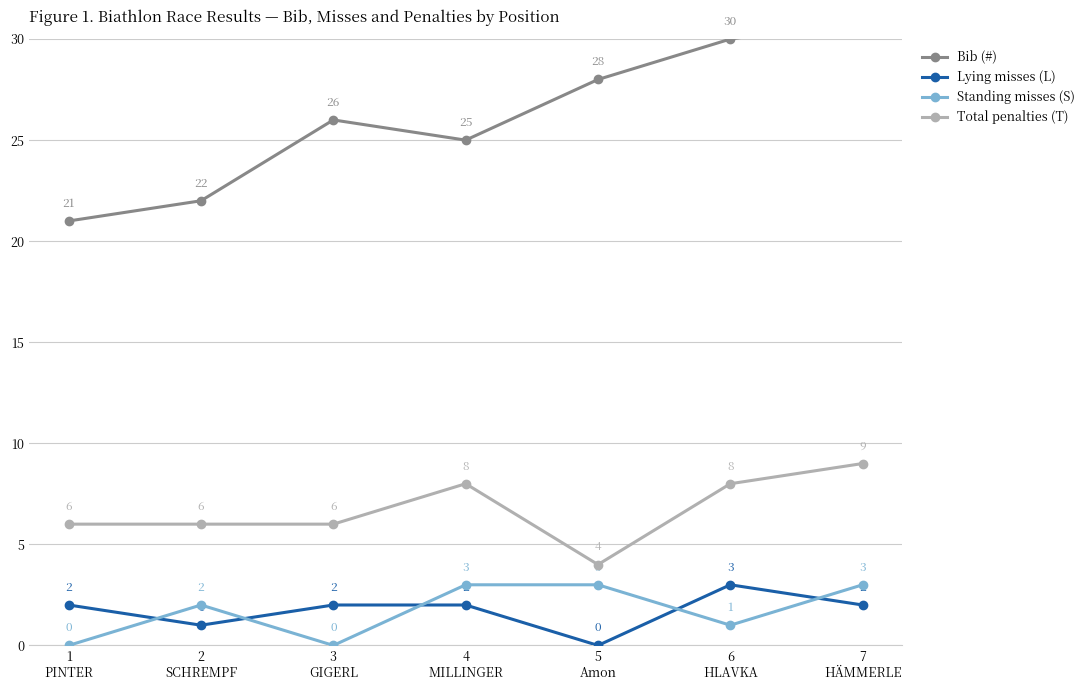

What is the difference between the Lying misses (L) values at 2
SCHREMPF and 7
HÄMMERLE?

1